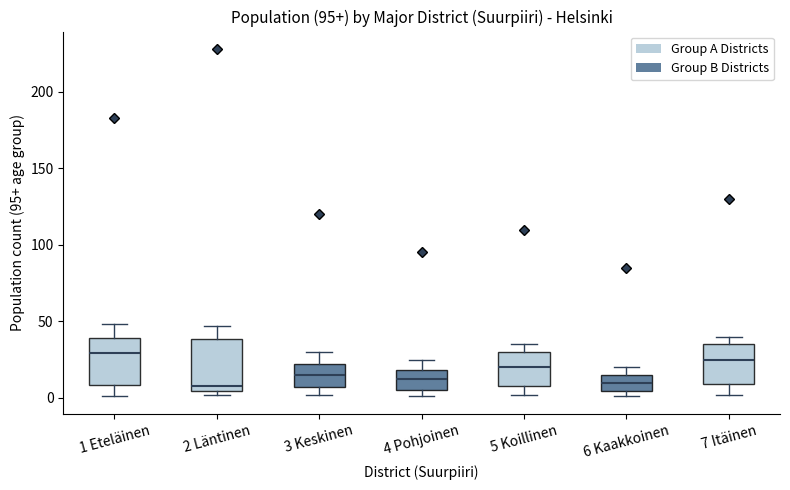

Reading left to right, transcribe this box plot: for each box, give where its median line is, the range the box spans, and where its two whiskers end, as read against the y-axis. The values are not printed on the chart, so give them approximately, as read against the axis.

1 Eteläinen: median 30, box 10 to 40, whiskers 0 to 50
2 Läntinen: median 10, box 5 to 40, whiskers 0 to 45
3 Keskinen: median 15, box 5 to 20, whiskers 0 to 30
4 Pohjoinen: median 10, box 5 to 20, whiskers 0 to 25
5 Koillinen: median 20, box 10 to 30, whiskers 0 to 35
6 Kaakkoinen: median 10, box 5 to 15, whiskers 0 to 20
7 Itäinen: median 25, box 10 to 35, whiskers 0 to 40